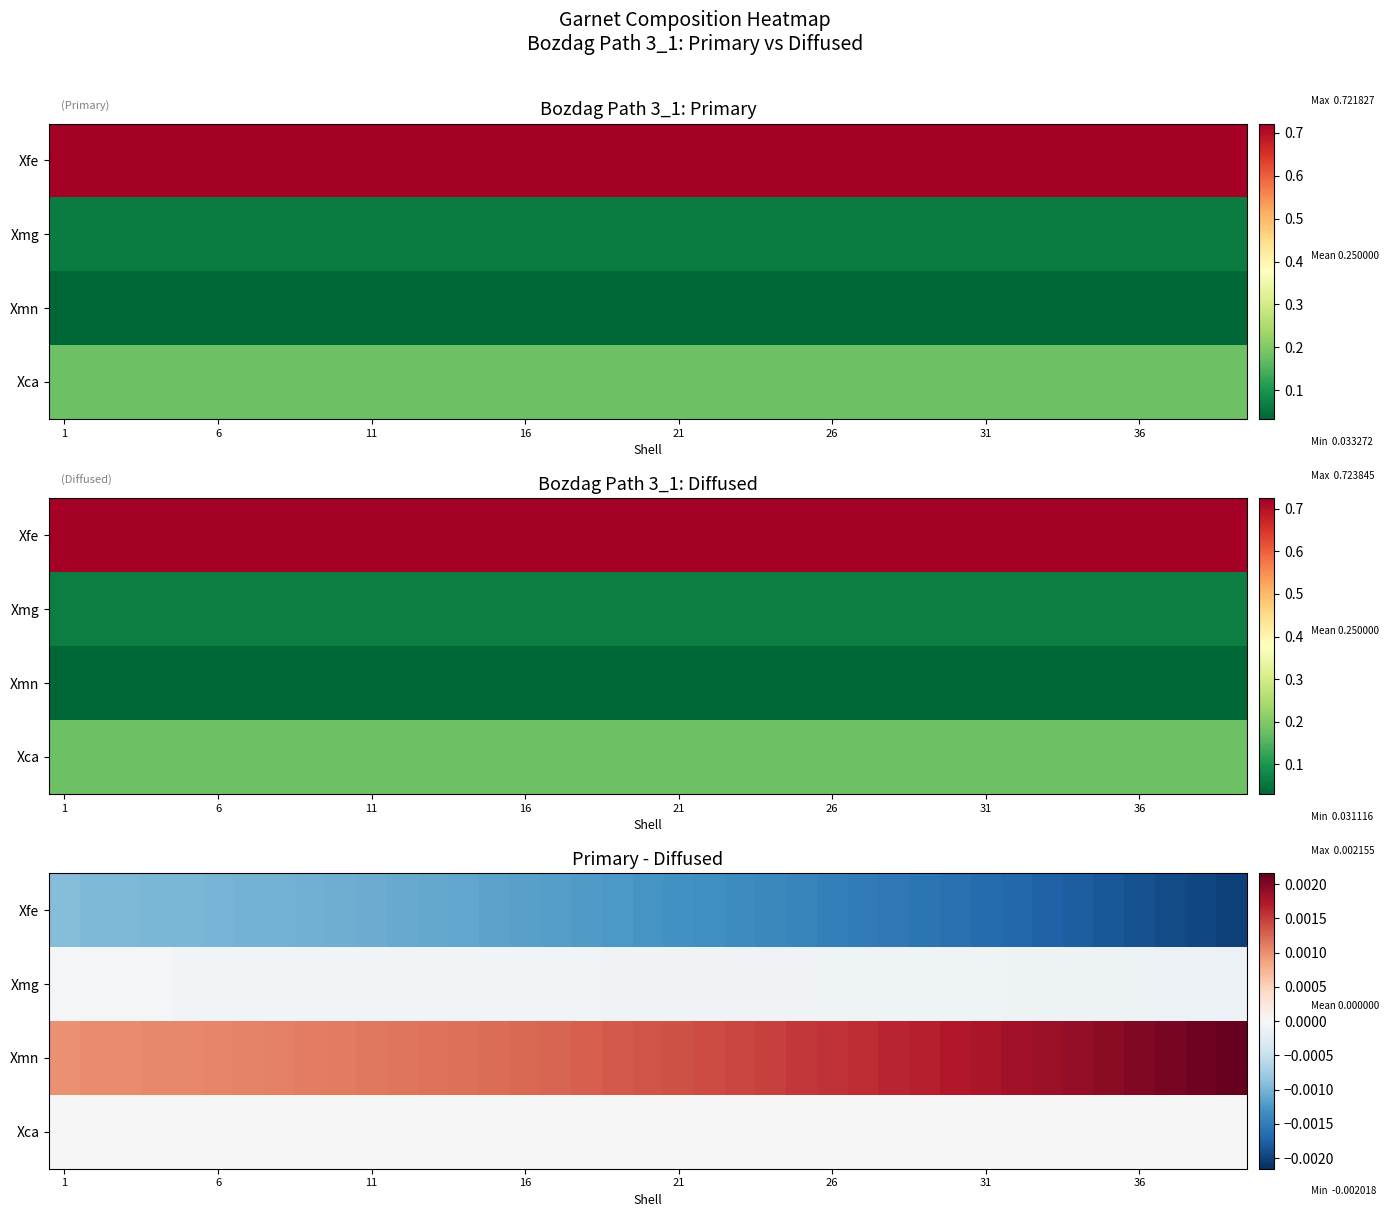

List the series in order of their peak value, lowest first.

Xfe, Xmg, Xca, Xmn